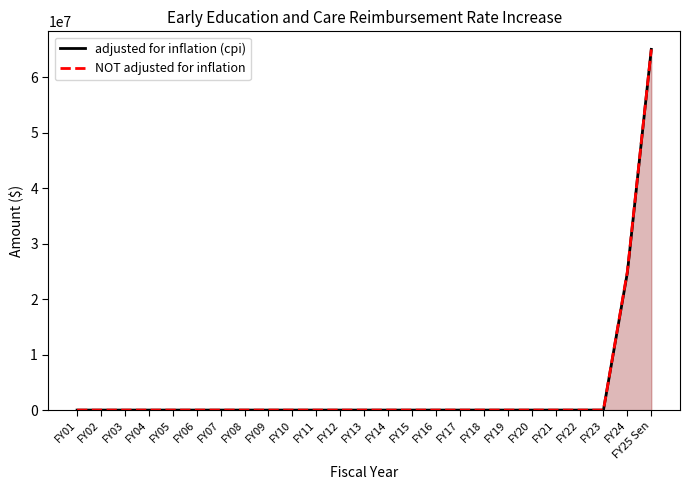

Count the number of data series in this chart.

2